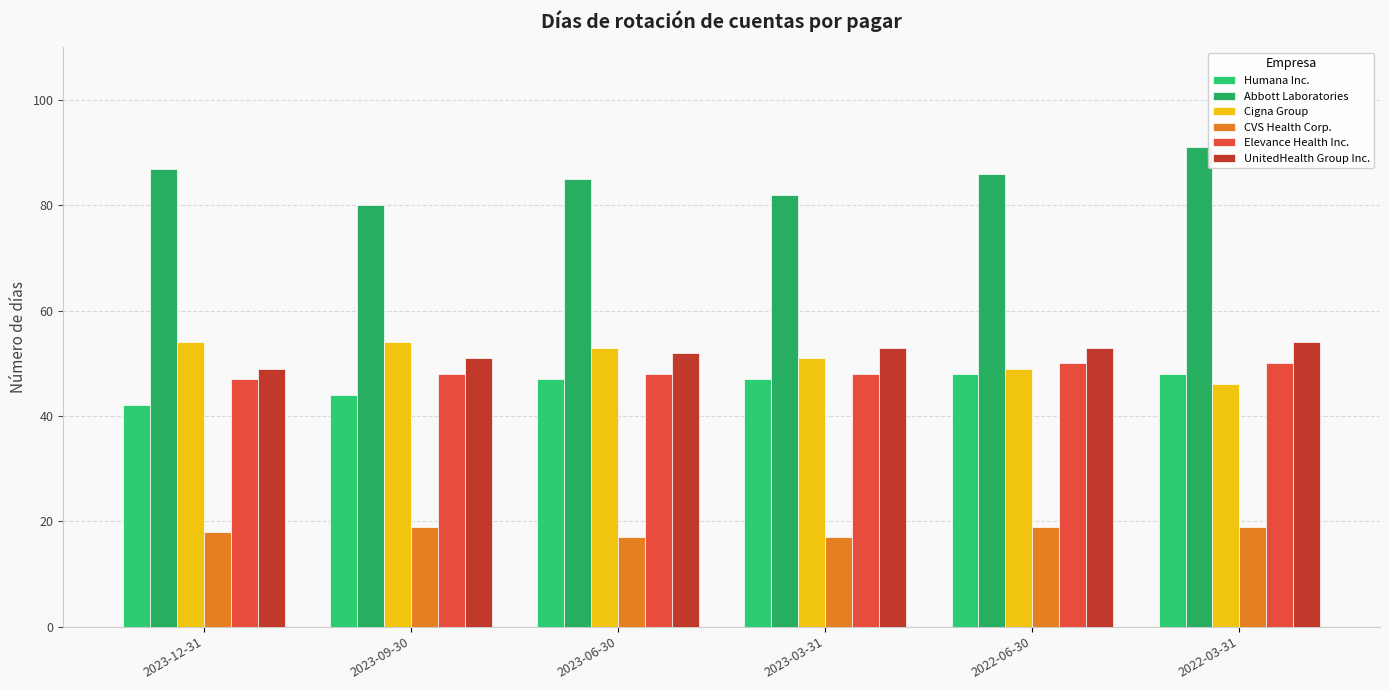

What is the value of the Cigna Group bar at the 6th from the left?

46